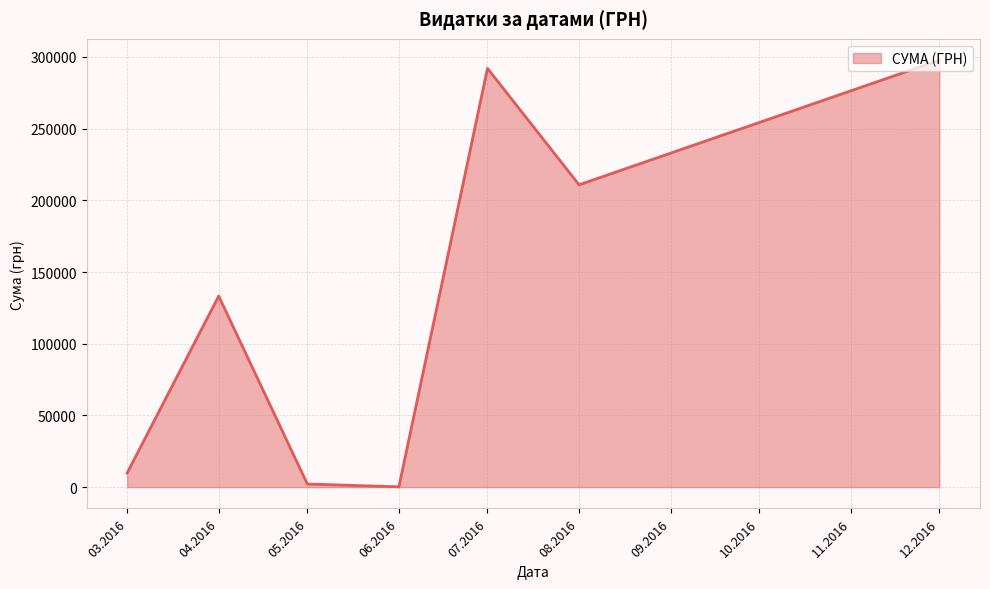

At which category does the data reach its first local peak?

04.2016